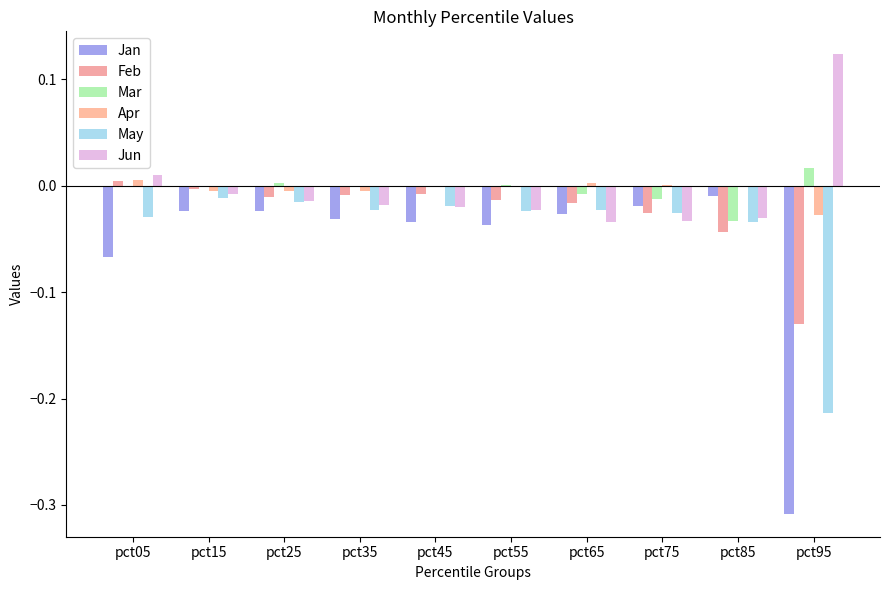

At which label does May reach its minimum?

pct95